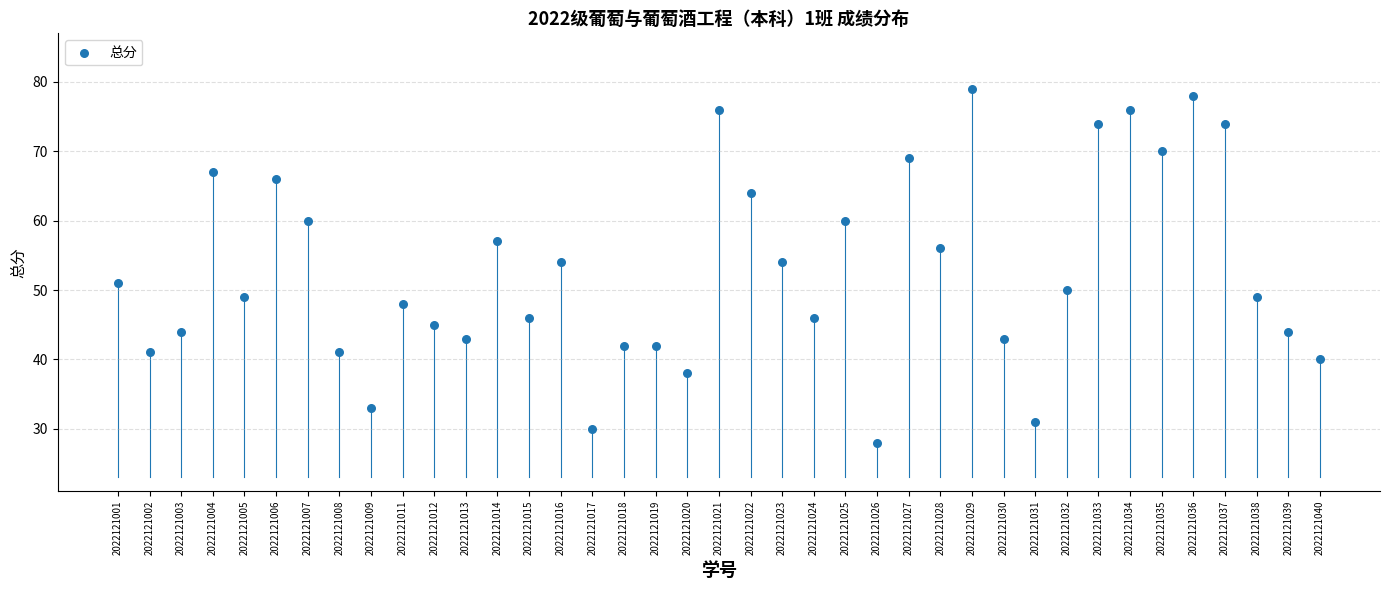

What is the range of Y values (max minus min)?

51